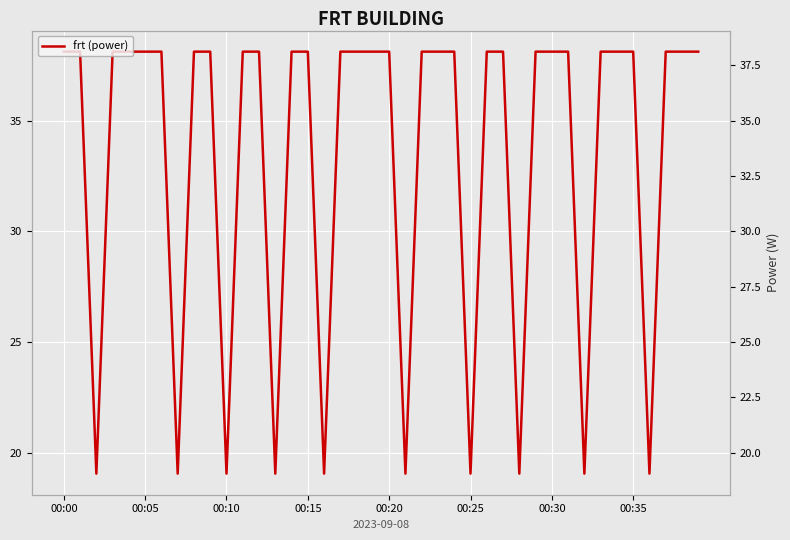

Which has a higher value, 21 or 35?

35